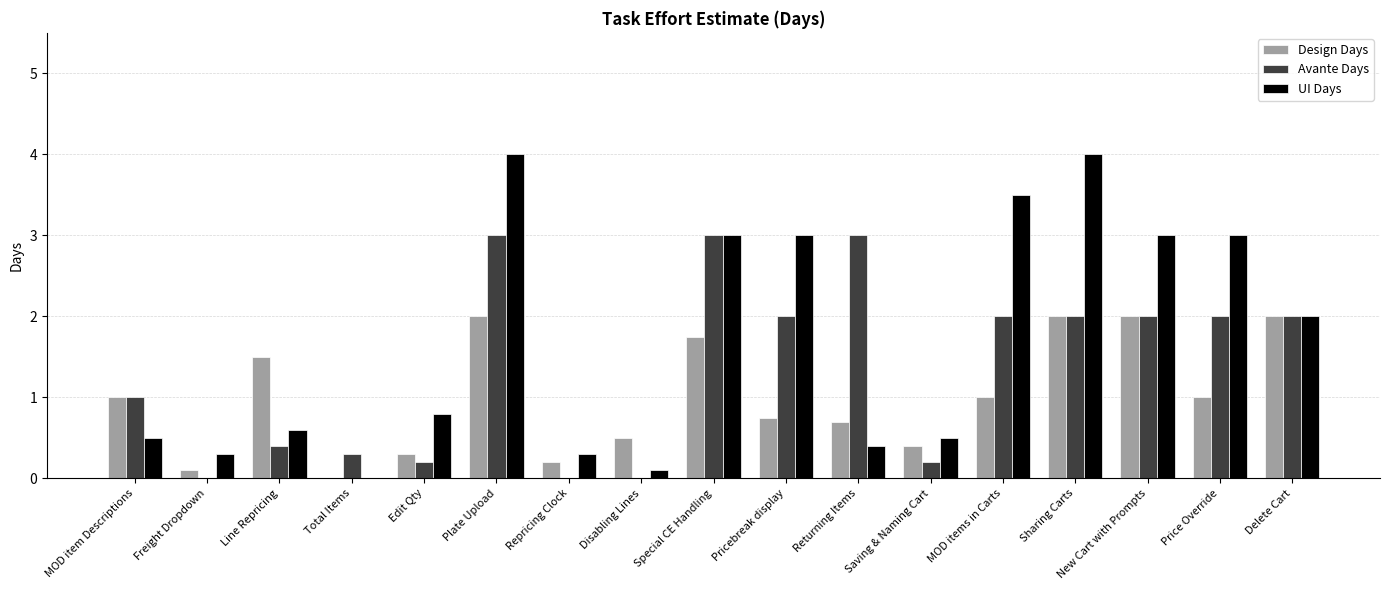

The value of UI Days at Price Override is 0.8. True or false?

False